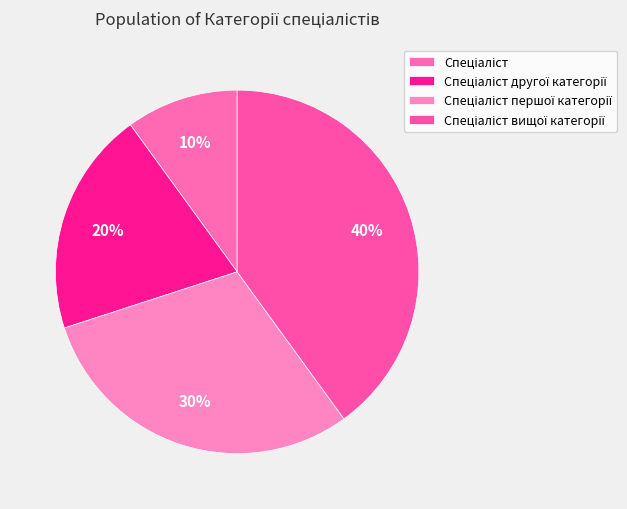

How many slices are in this pie chart?

4